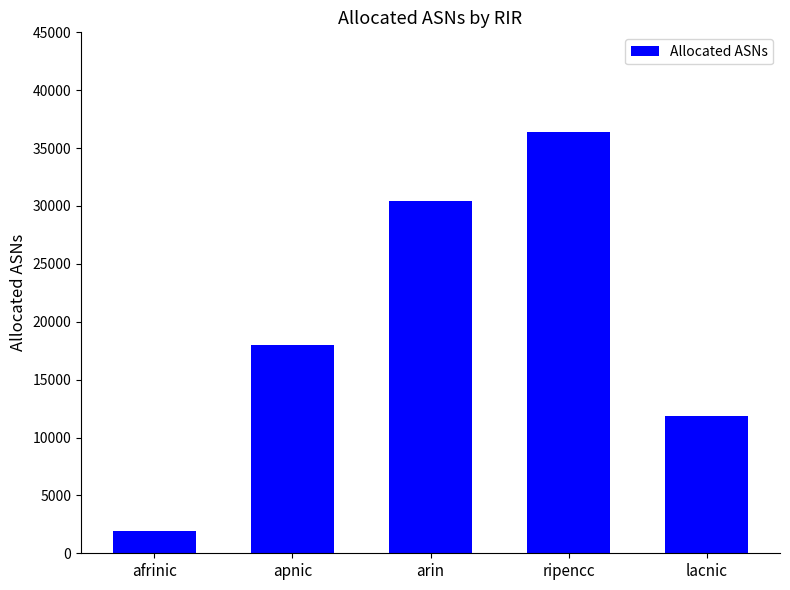

What is the average value?

19716